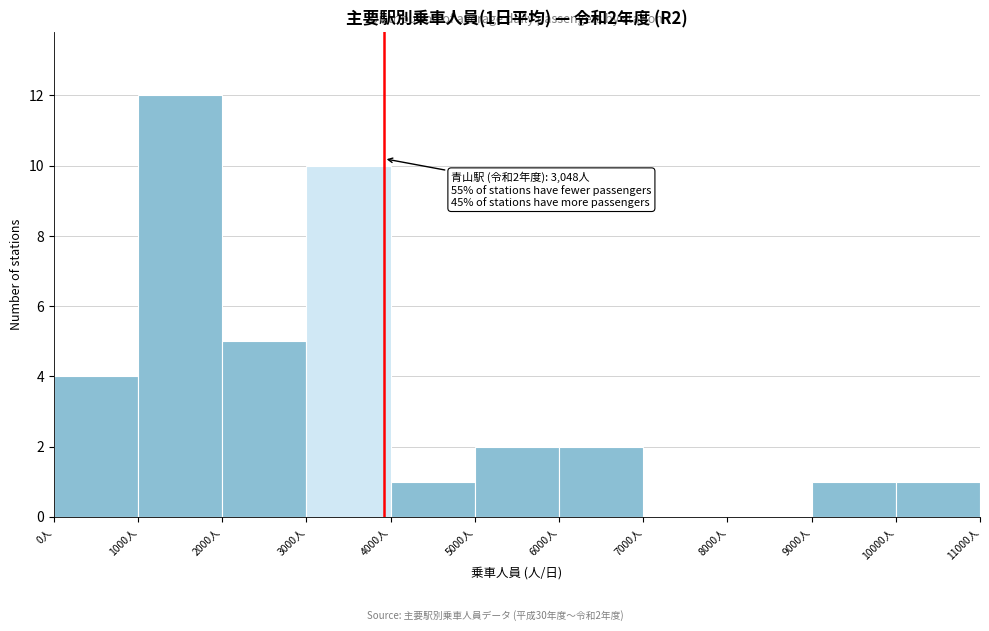

Which range on the x-axis has the tallest bar?

1000 to 2000